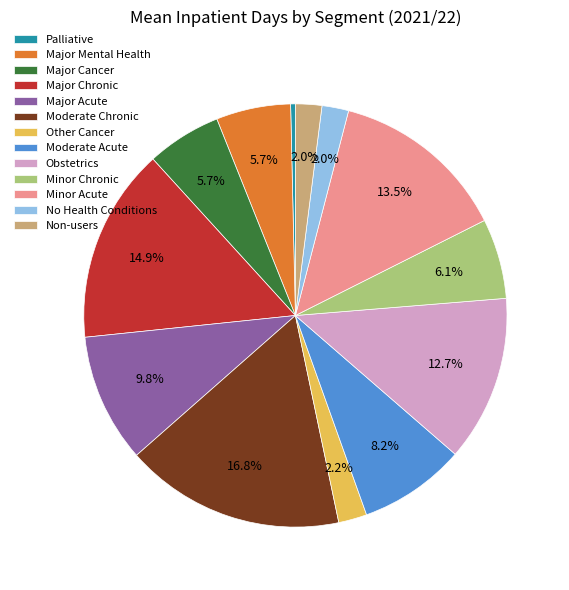

Does any single category account for the majority?

No